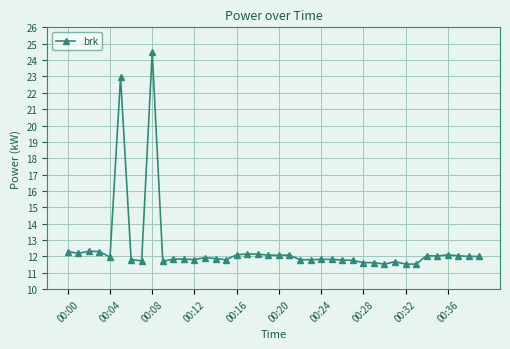

What is the value of the 28th point from the left?

11.8